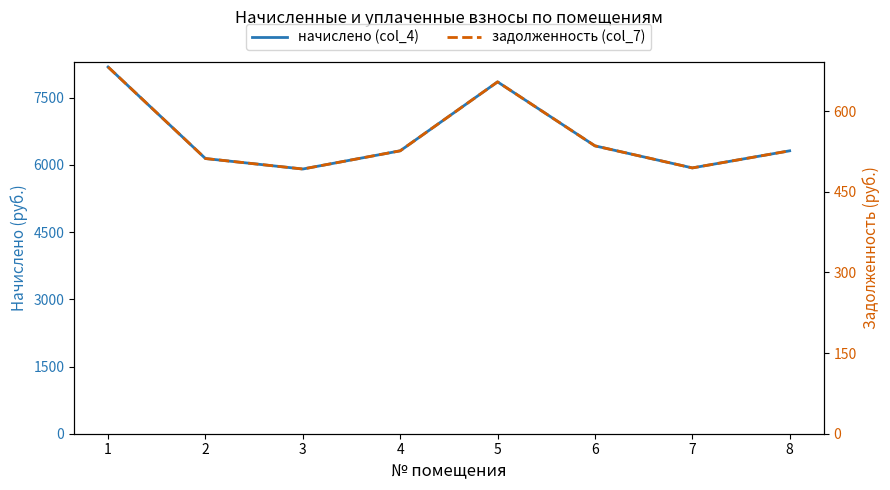

True or false: задолженность (col_7) and начислено (col_4) intersect in this chart.

False